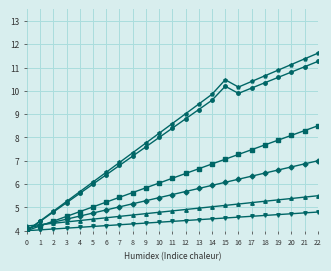

What is the total value across all series at 3?

28.1